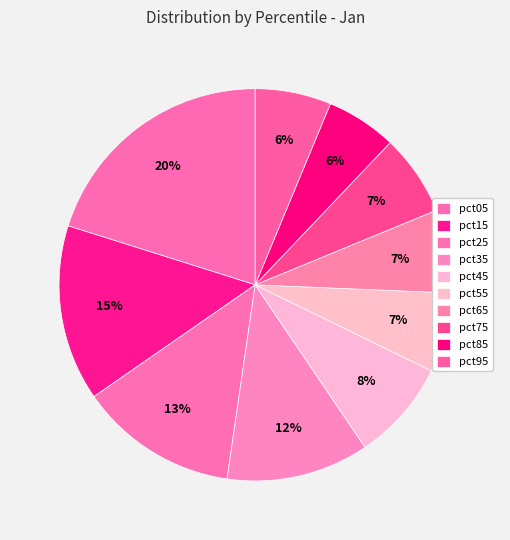

How many segments does this pie chart have?

10